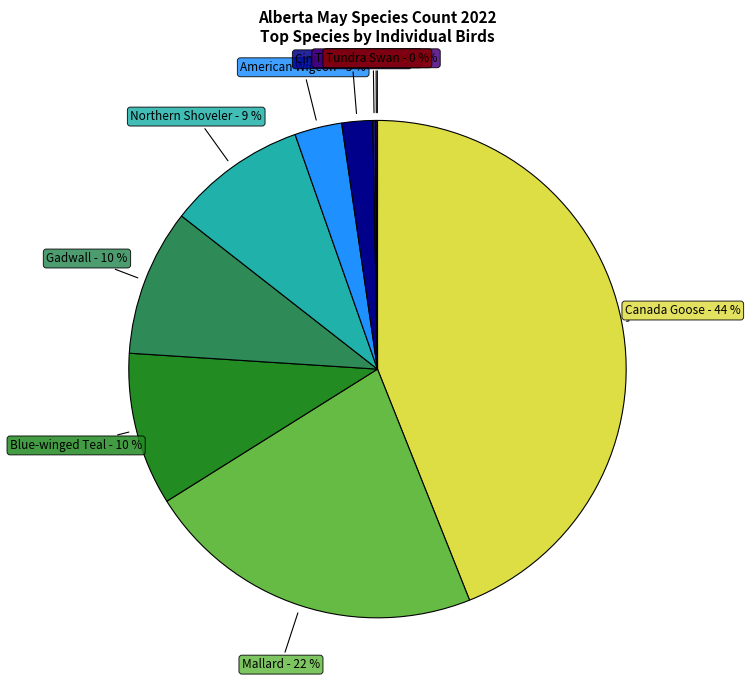

To the nearest percent, what is the average slice percentage?

10%